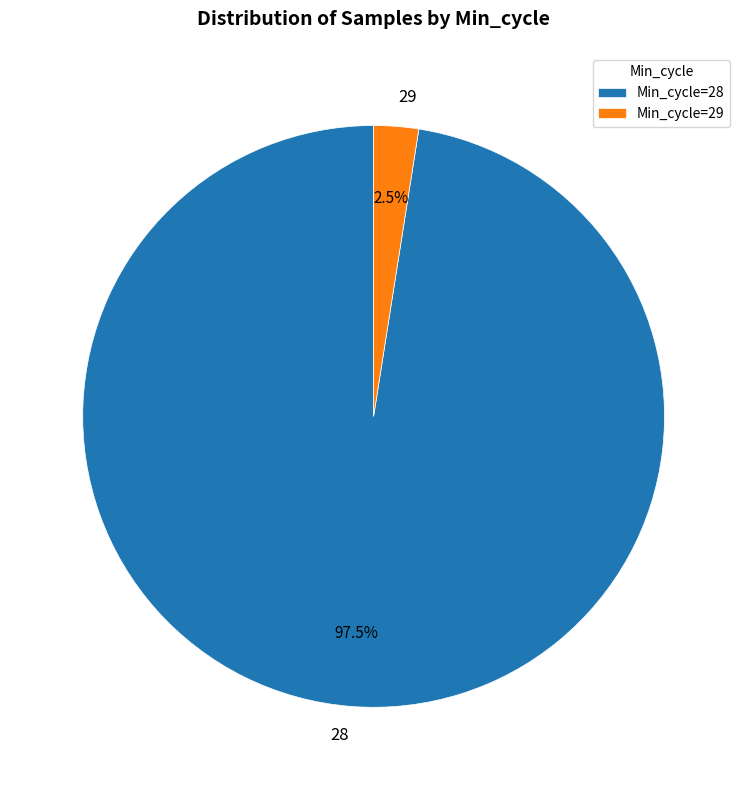

Is there a majority slice in this chart?

Yes